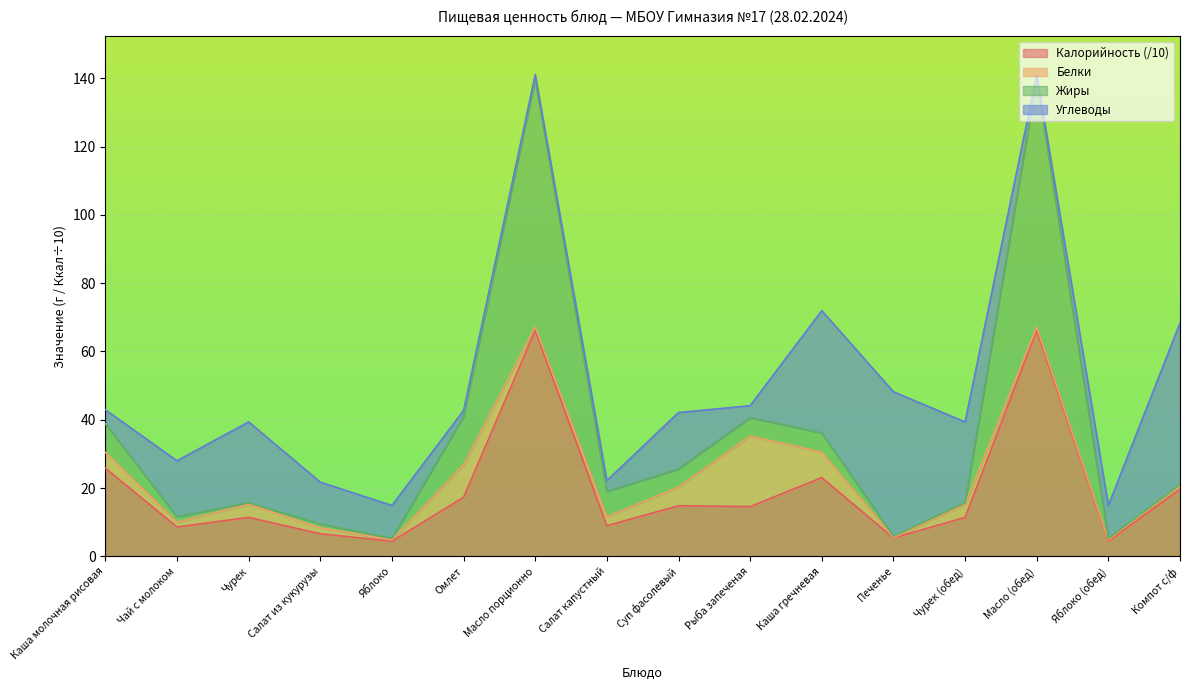

What is the label of the 8th point from the left?

Салат капустный